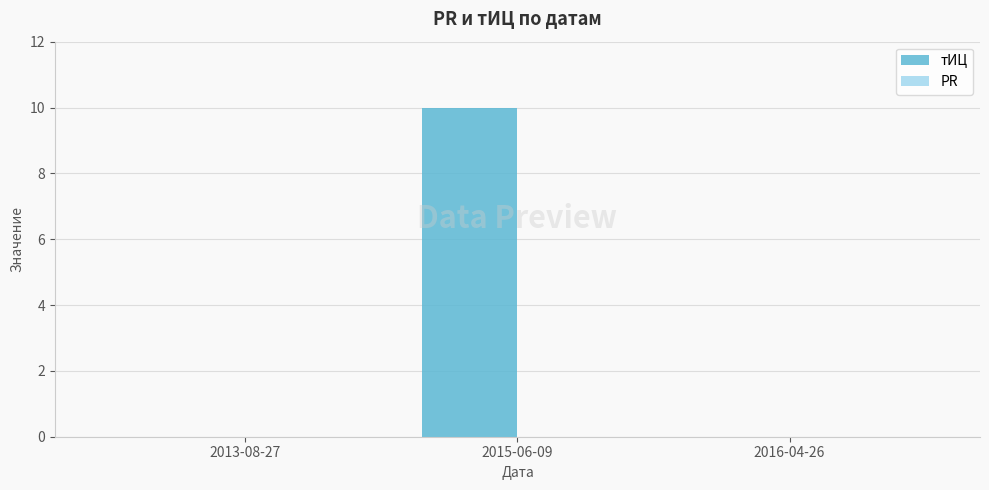

The value at 2013-08-27 is 0. True or false?

True